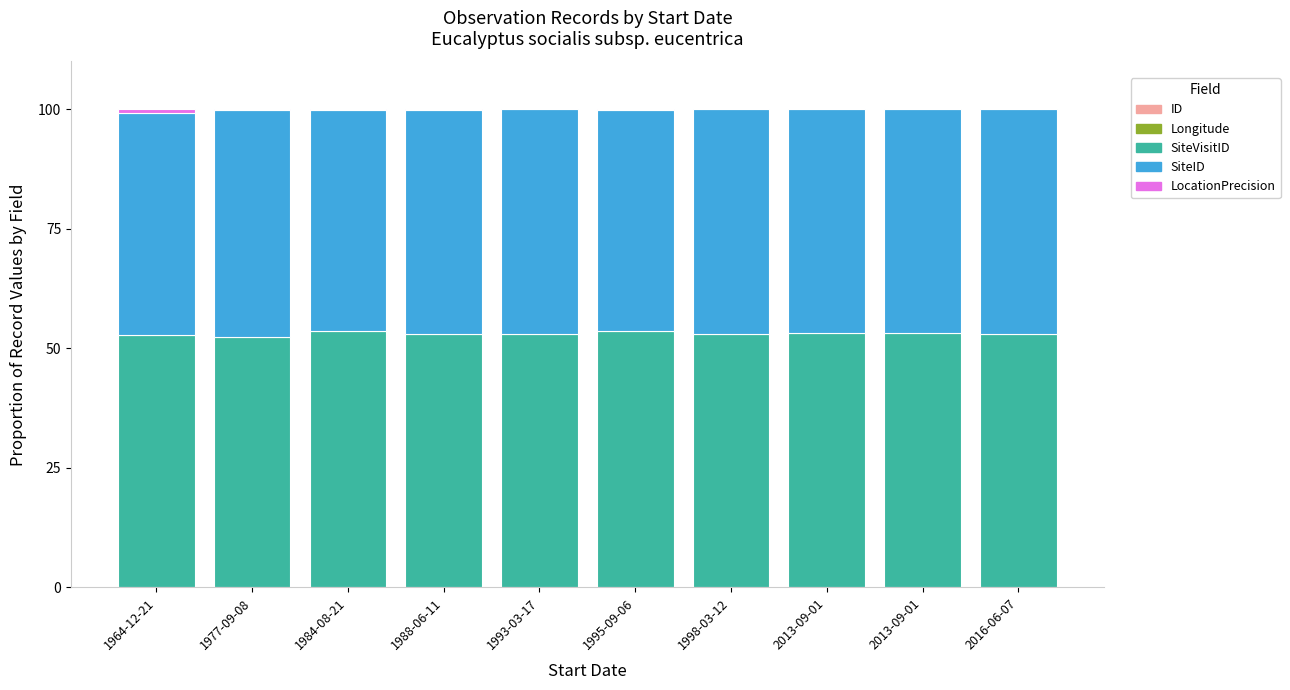

What is the sum of all SiteID values?

468.1